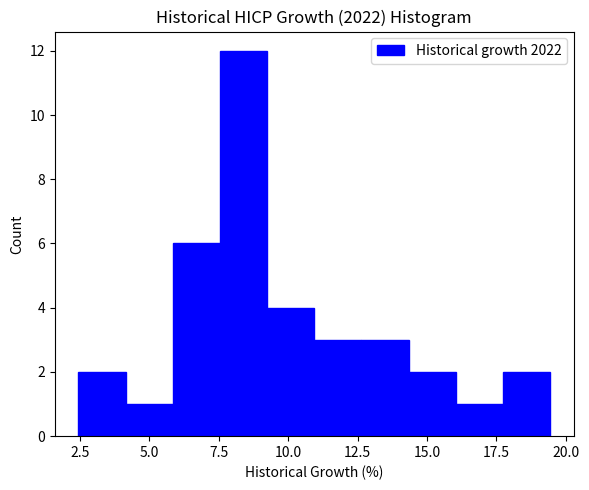

Read against the x-axis, roughly where is the centre of the tallest bar?

8.5